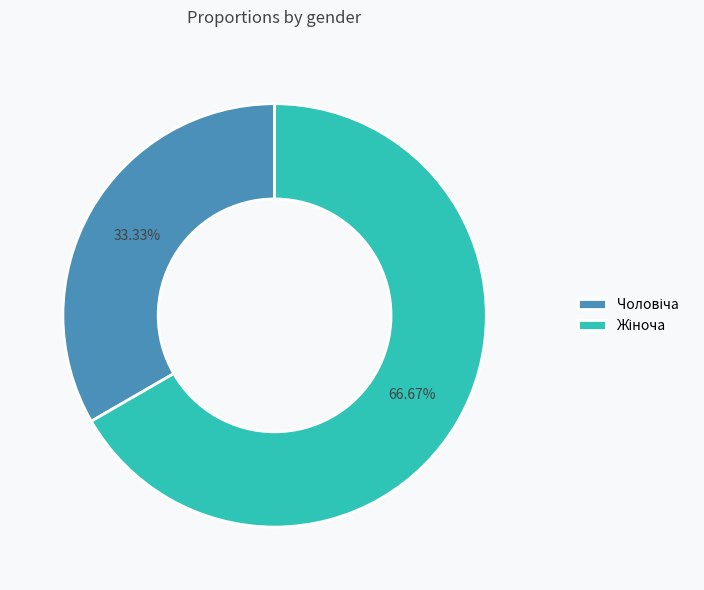

Does any single category account for the majority?

Yes